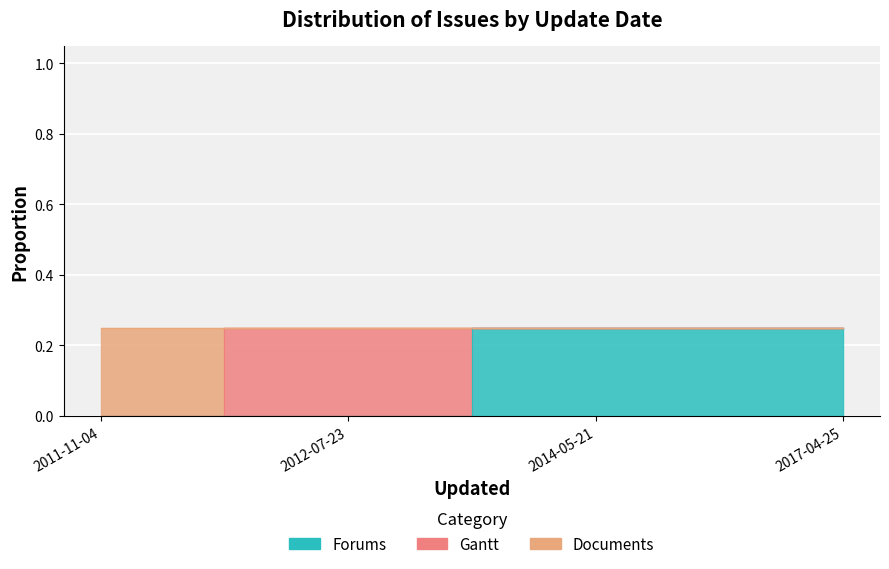

At which category does the data reach its first local peak?

2014-05-21